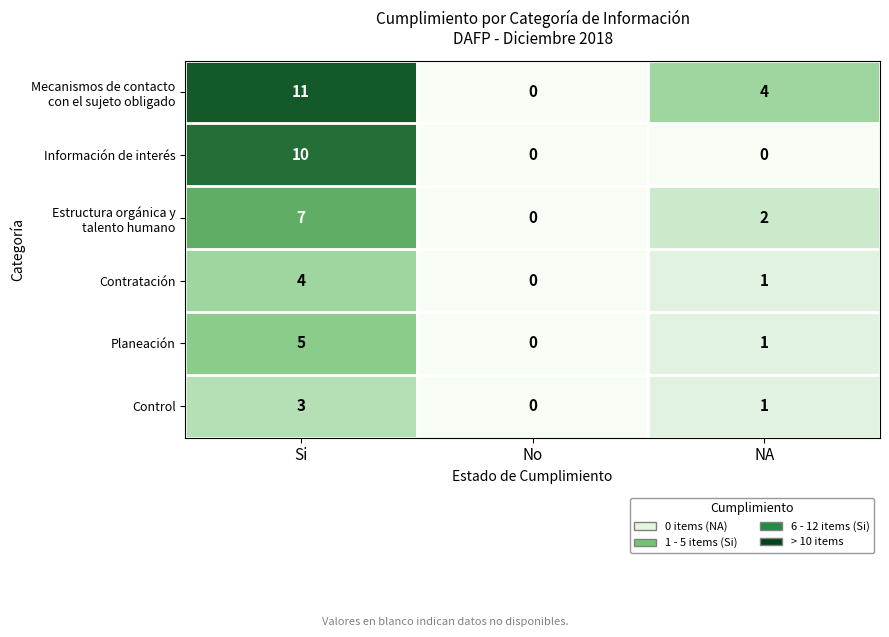

What is the greatest value displayed?

11